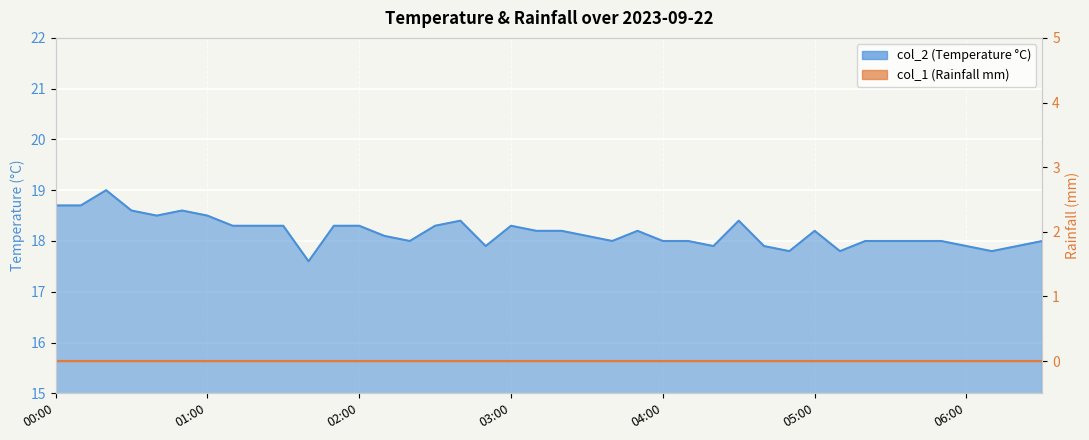

At which label does the data first exceed 18?

00:00